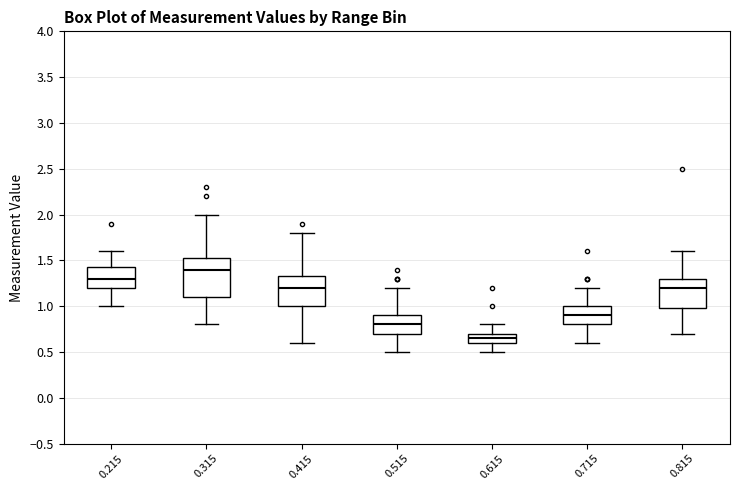

Comparing the boxes themselves (not the whiskers), which one is the tallest?

0.315